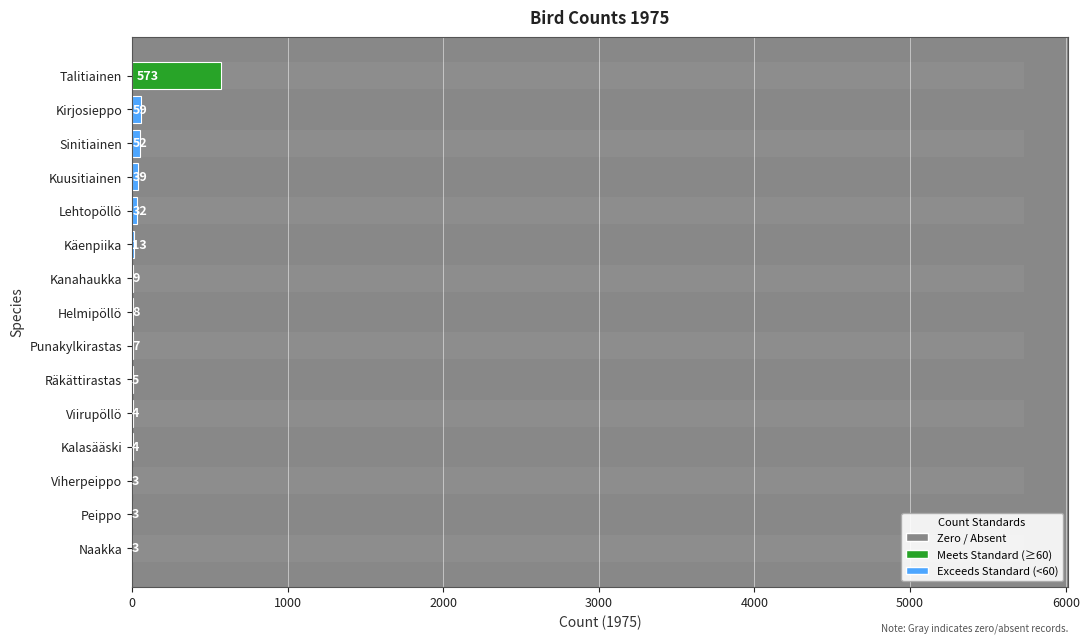

What is the smallest value displayed?

3